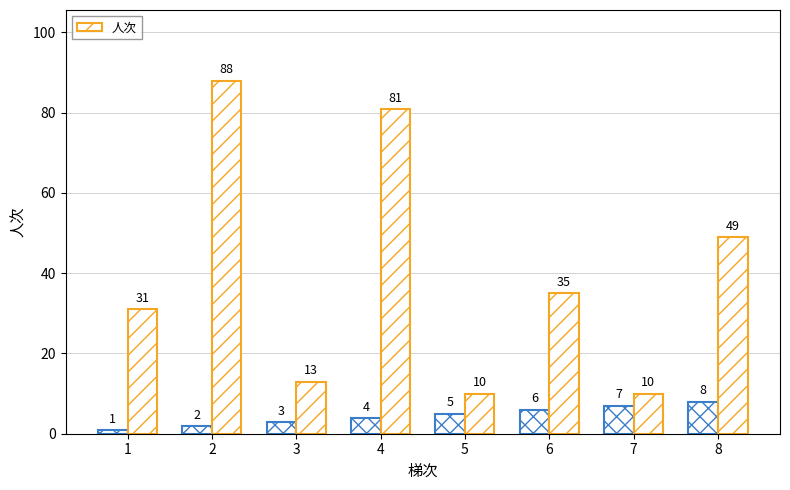

Rank the categories by value from highest to lowest.

2, 4, 8, 6, 1, 3, 5, 7